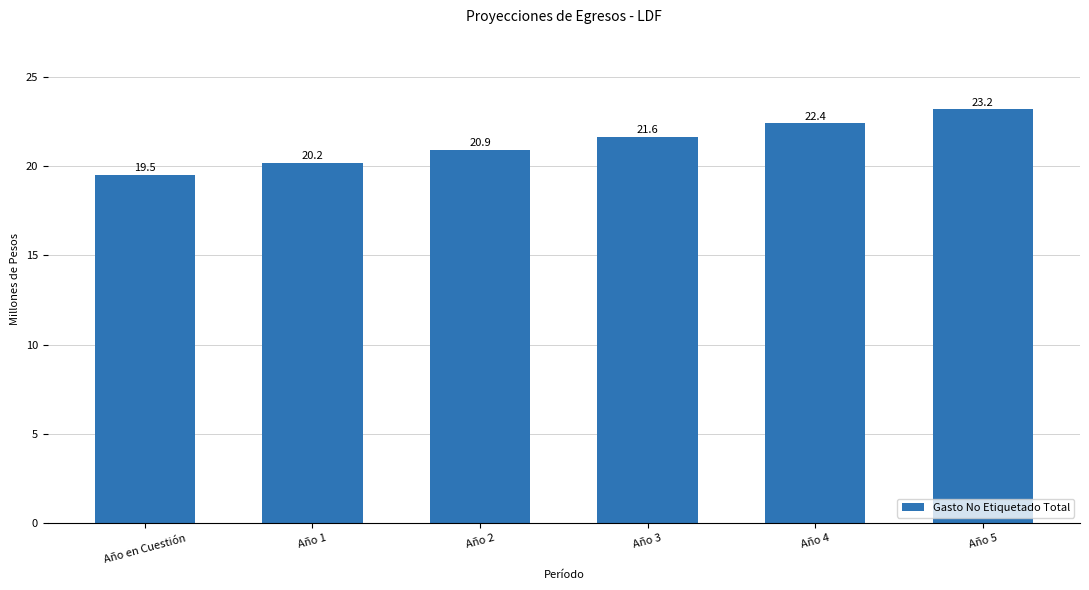

The value at Año 1 is 20.2. True or false?

True